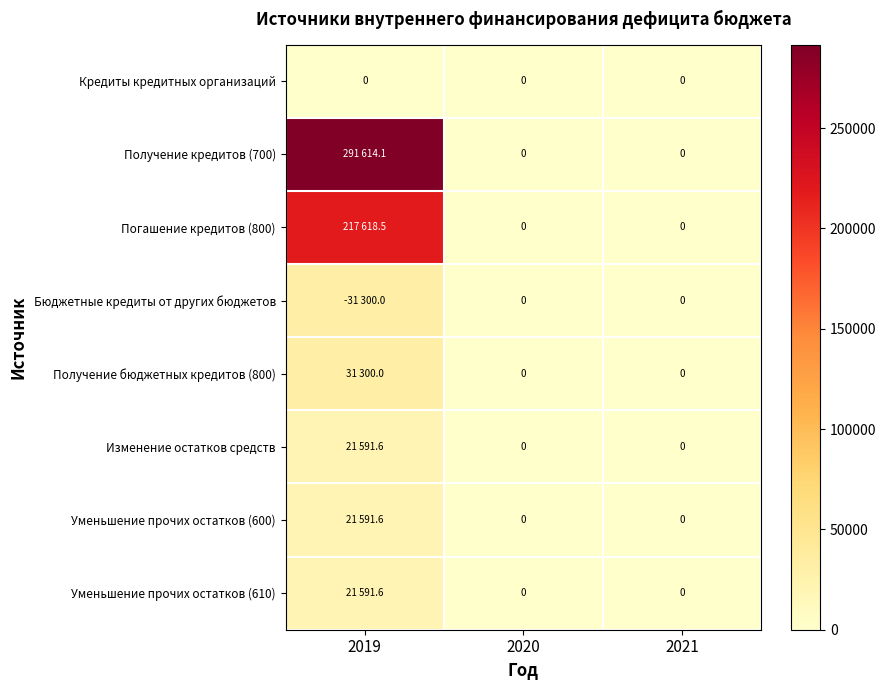

Which label corresponds to the smallest value in the chart?

2019